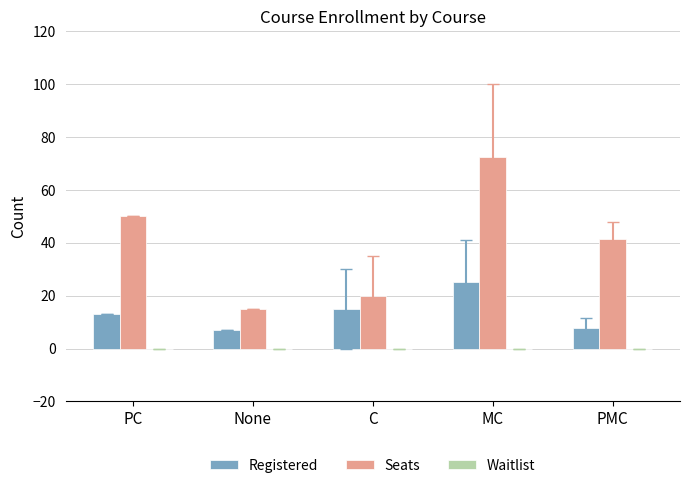

What is the sum of the Registered values at PMC and C?

22.8